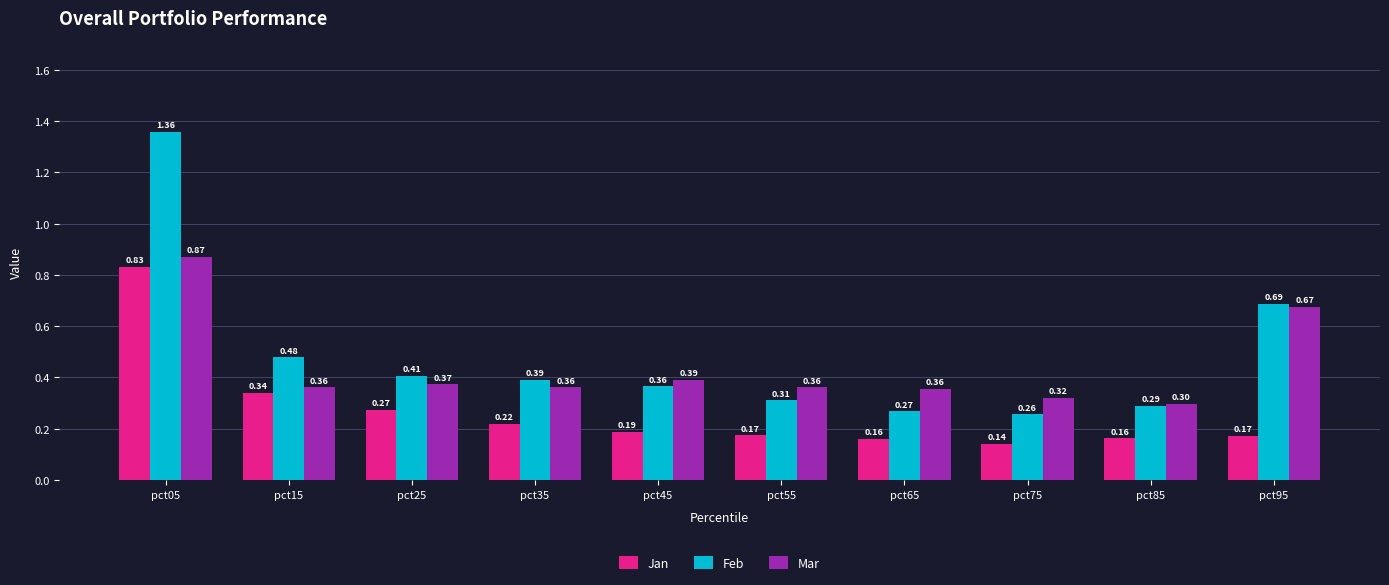

Between pct05 and pct45, which series saw the biggest shift?

Feb